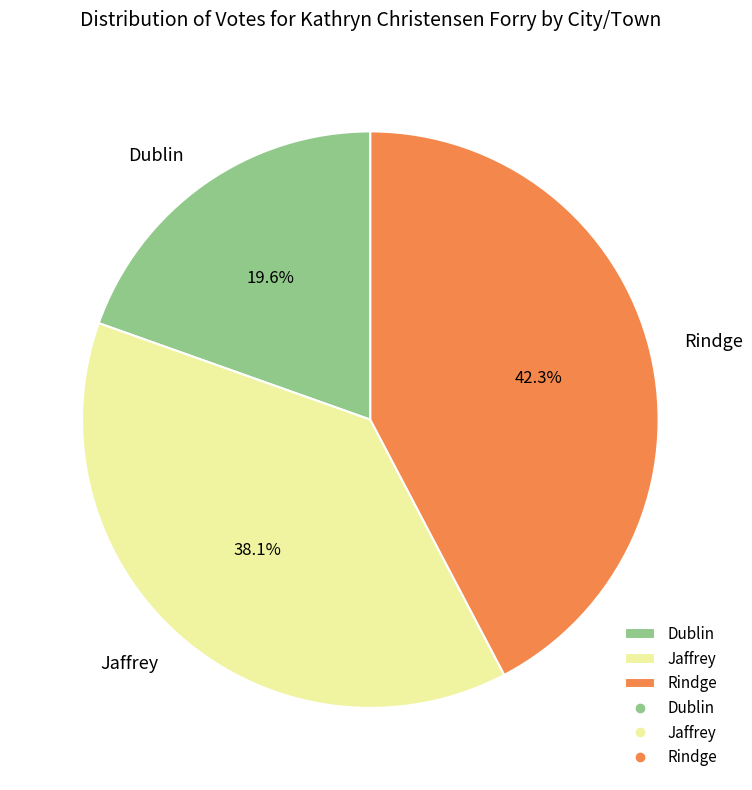

True or false: Rindge accounts for 42% of the total.

True